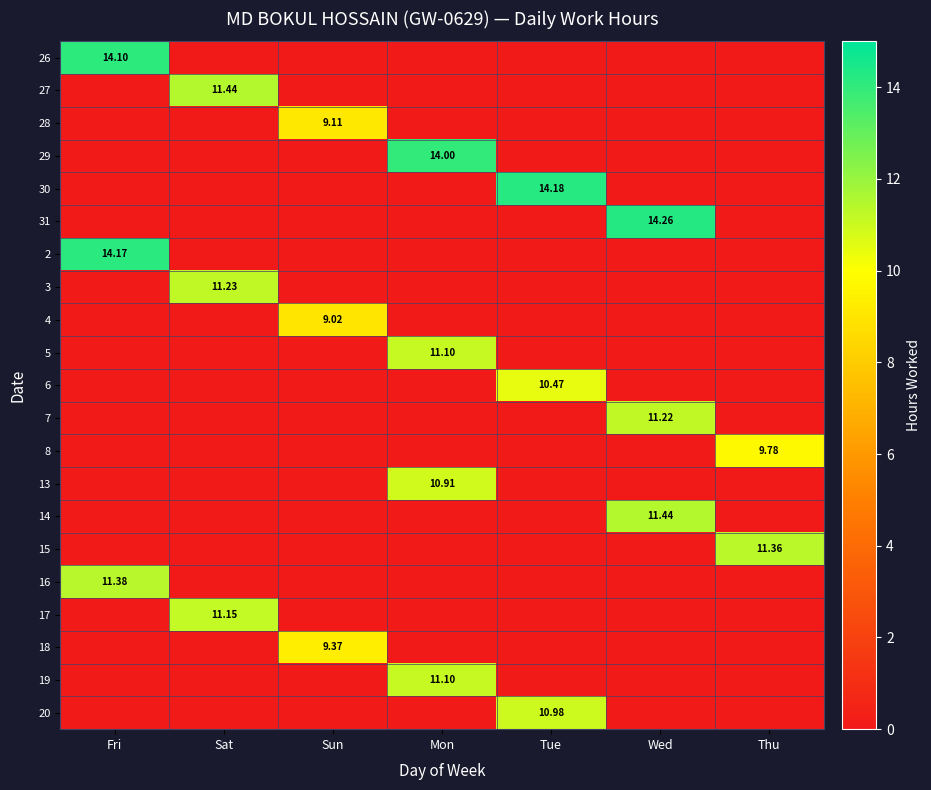

Is it true that 14 equals -7.6 at Sat?

False